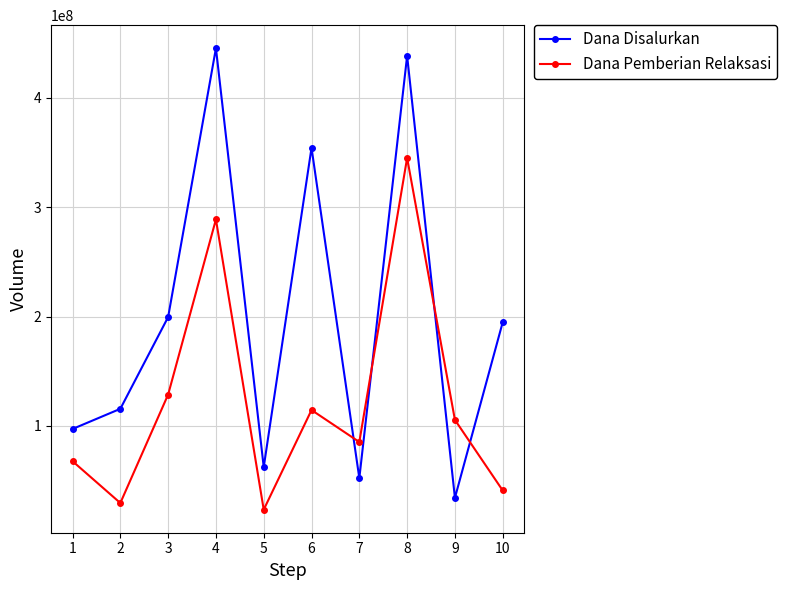

Reading left to right, what are all the values shown in this chart?

Dana Disalurkan: 97200000	115650000	199575000	445500000	62325000	354375000	52200000	438525000	34200000	194850000
Dana Pemberian Relaksasi: 67725000	29475000	128700000	288900000	23400000	114525000	85275000	345150000	105525000	40950000